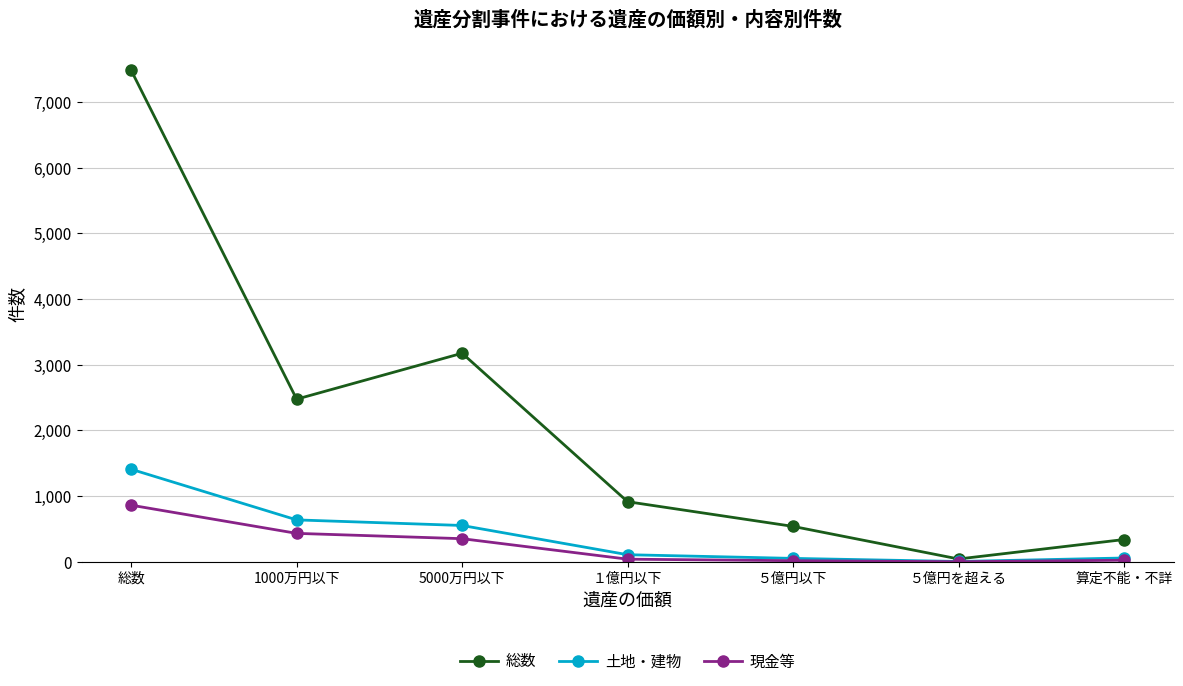

Rank the series by their maximum value, from highest to lowest.

総数, 土地・建物, 現金等